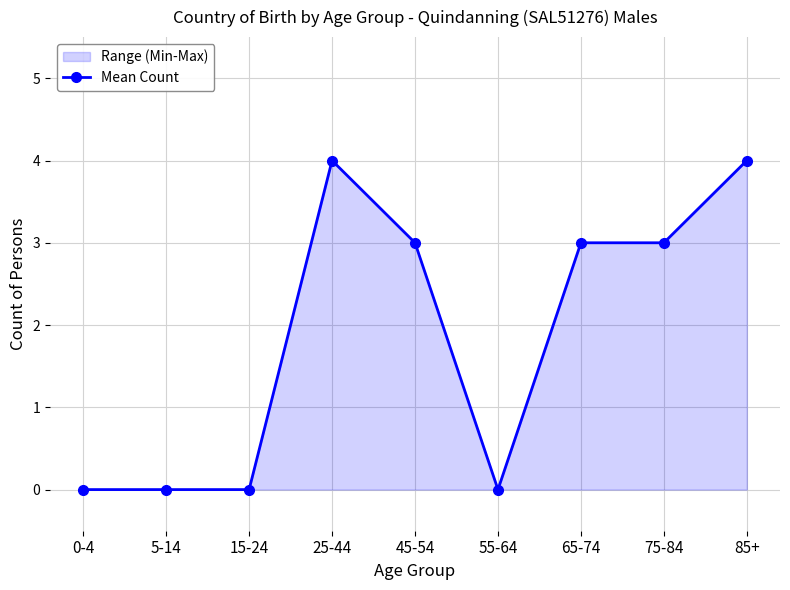

What is the label of the 2nd point from the right?

75-84